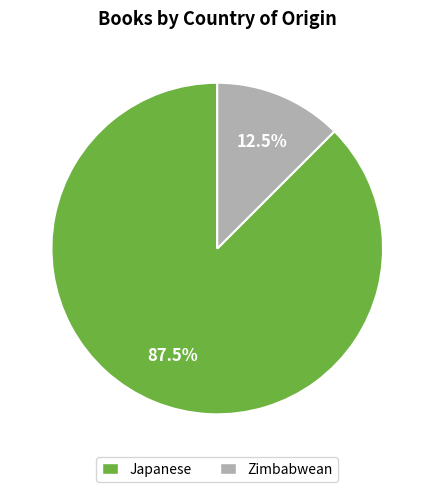

To the nearest percent, what is the difference between the largest and smallest slice percentages?

75%